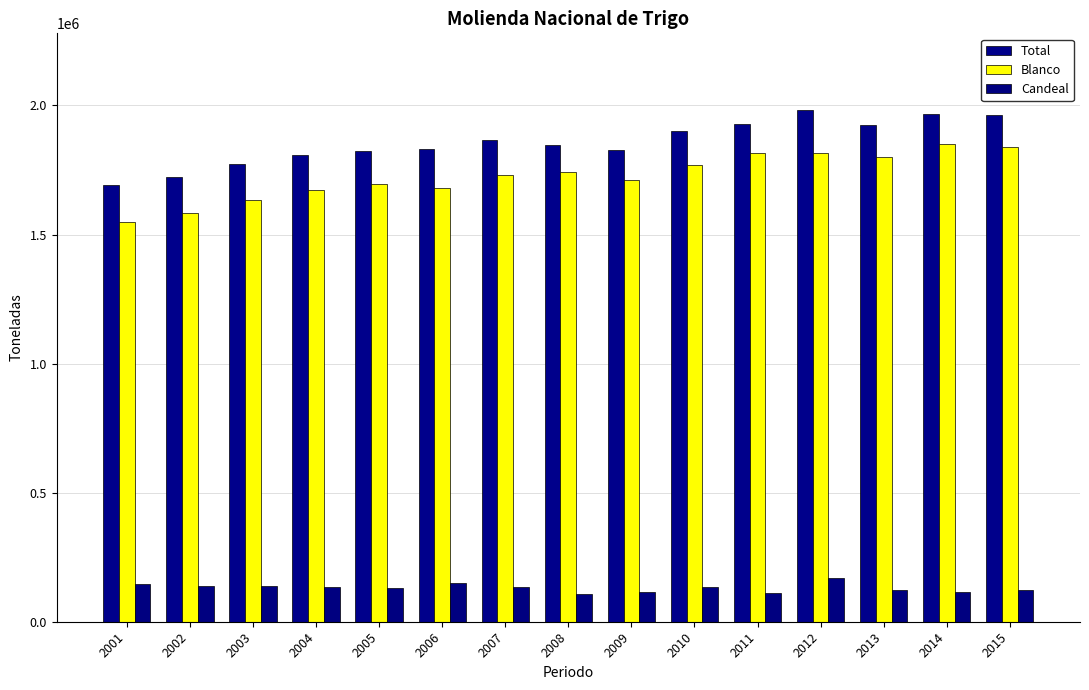

Are the bars grouped side by side (vs. stacked)?

Yes